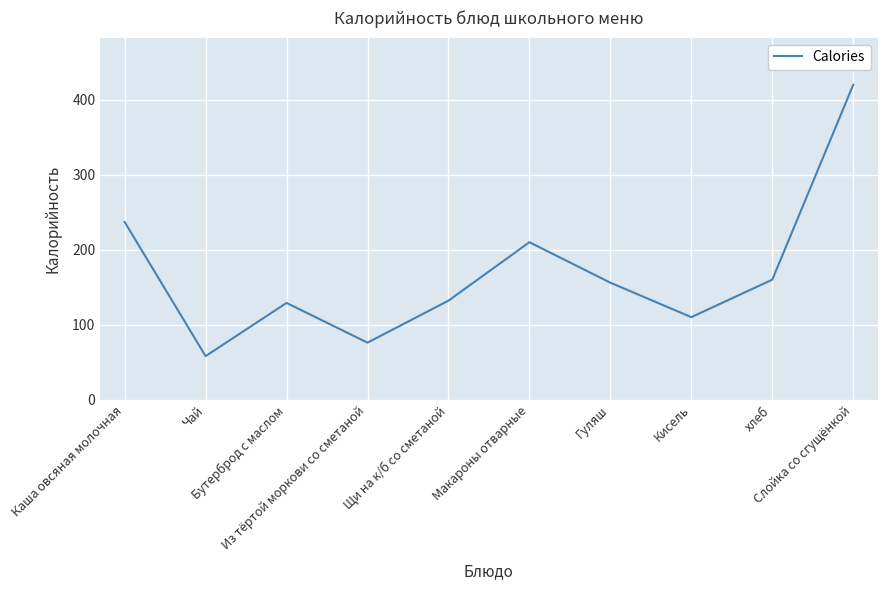

What is the maximum value shown in the chart?

420